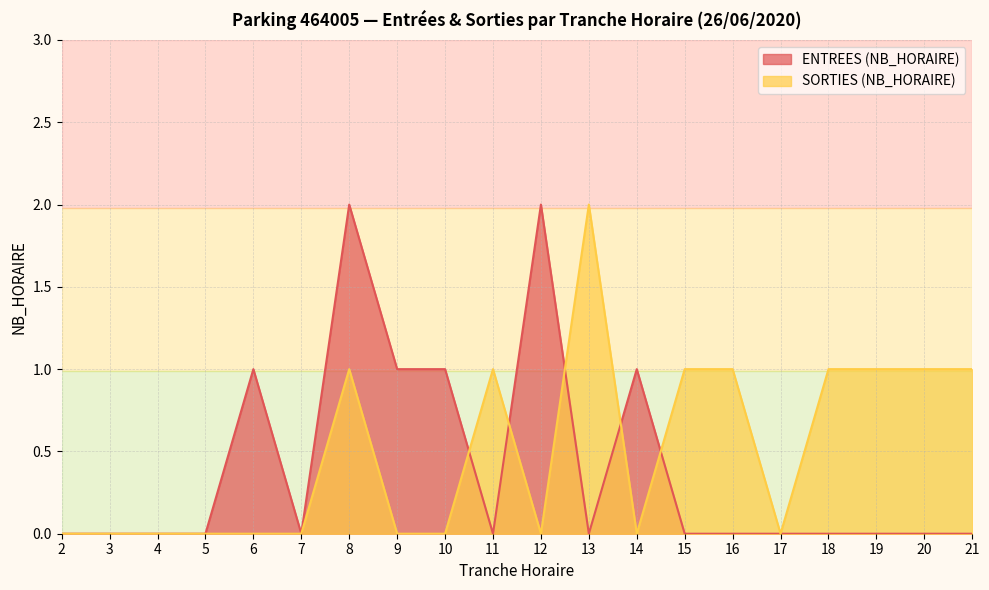

Between 13 and 18, which series saw the biggest shift?

SORTIES (NB_HORAIRE)